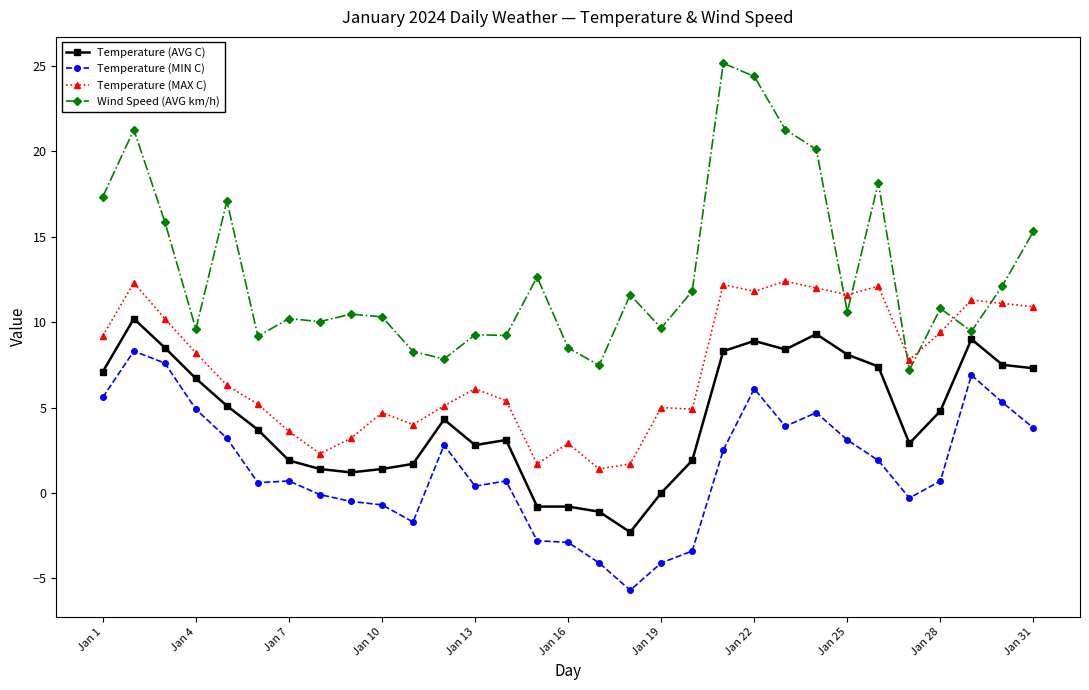

Which series has the largest range (max minus min)?

Wind Speed (AVG km/h)